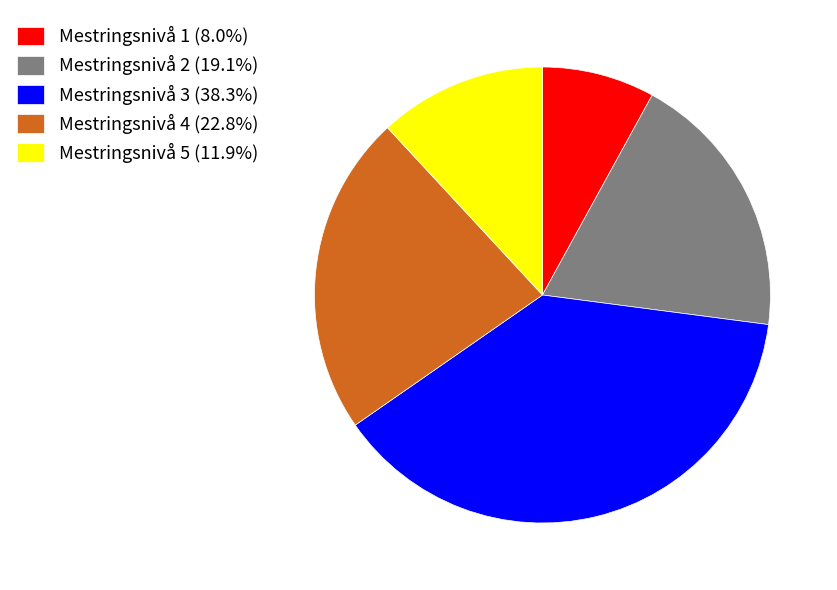

Which slice is the smallest?

Mestringsnivå 1